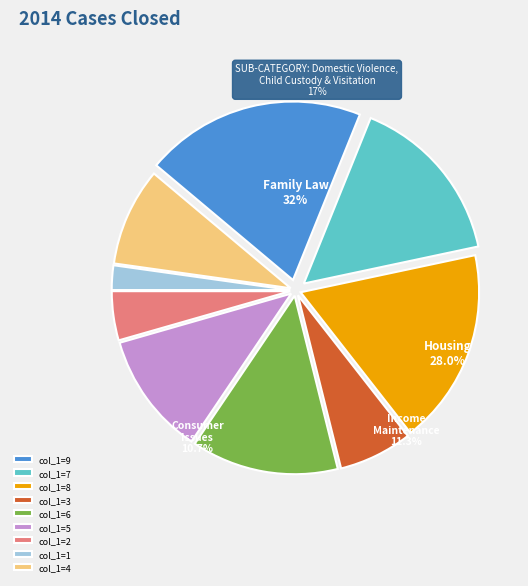

Between 2 and 8, which is larger?

8